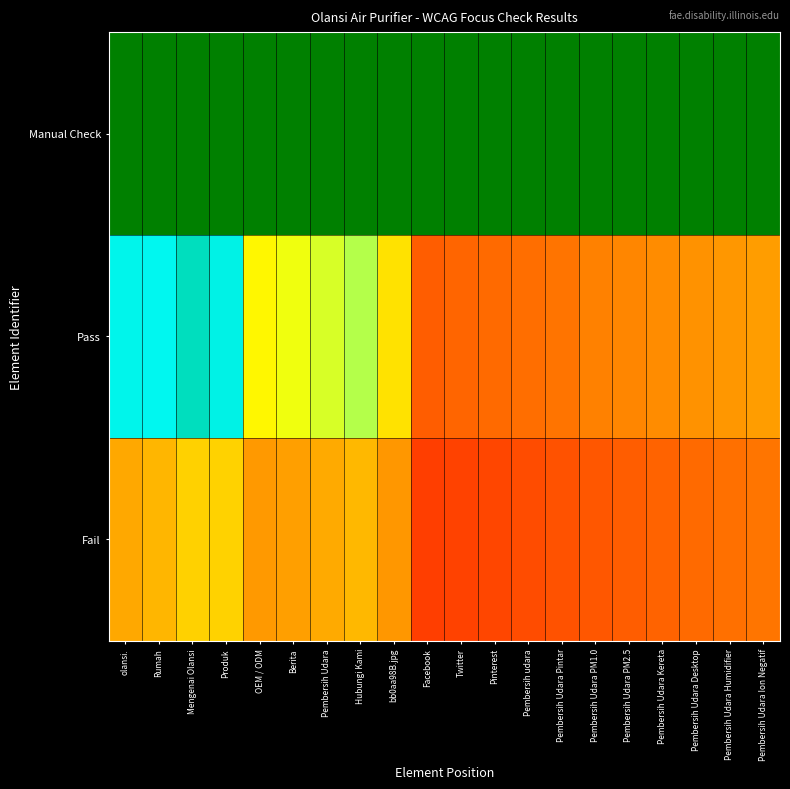

Reading right to left, list all the values displayed in this chart.

Manual Check: Pembersih Udara Ion Negatif=100.0	Pembersih Udara Humidifier=100.0	Pembersih Udara Desktop=100.0	Pembersih Udara Kereta=100.0	Pembersih Udara PM2.5=100.0	Pembersih Udara PM1.0=100.0	Pembersih Udara Pintar=100.0	Pembersih udara=100.0	Pinterest=100.0	Twitter=100.0	Facebook=100.0	bb0aa98B.jpg=100.0	Hubungi Kami=100.0	Pembersih Udara=100.0	Berita=100.0	OEM / ODM=100.0	Produk=100.0	Mengenai Olansi=100.0	Rumah=100.0	olansi.=100.0
Pass: Pembersih Udara Ion Negatif=38.6	Pembersih Udara Humidifier=37.4	Pembersih Udara Desktop=36.2	Pembersih Udara Kereta=35.0	Pembersih Udara PM2.5=33.8	Pembersih Udara PM1.0=32.6	Pembersih Udara Pintar=30.0	Pembersih udara=28.8	Pinterest=27.9	Twitter=26.6	Facebook=25.3	bb0aa98B.jpg=53.9	Hubungi Kami=65.6	Pembersih Udara=63.0	Berita=61.2	OEM / ODM=58.3	Produk=81.8	Mengenai Olansi=85.1	Rumah=80.9	olansi.=81.3
Fail: Pembersih Udara Ion Negatif=30.2	Pembersih Udara Humidifier=29.0	Pembersih Udara Desktop=27.8	Pembersih Udara Kereta=26.6	Pembersih Udara PM2.5=25.3	Pembersih Udara PM1.0=24.1	Pembersih Udara Pintar=22.8	Pembersih udara=21.6	Pinterest=20.6	Twitter=19.3	Facebook=18.0	bb0aa98B.jpg=37.4	Hubungi Kami=44.4	Pembersih Udara=41.3	Berita=38.8	OEM / ODM=37.5	Produk=50.3	Mengenai Olansi=49.6	Rumah=44.1	olansi.=40.7